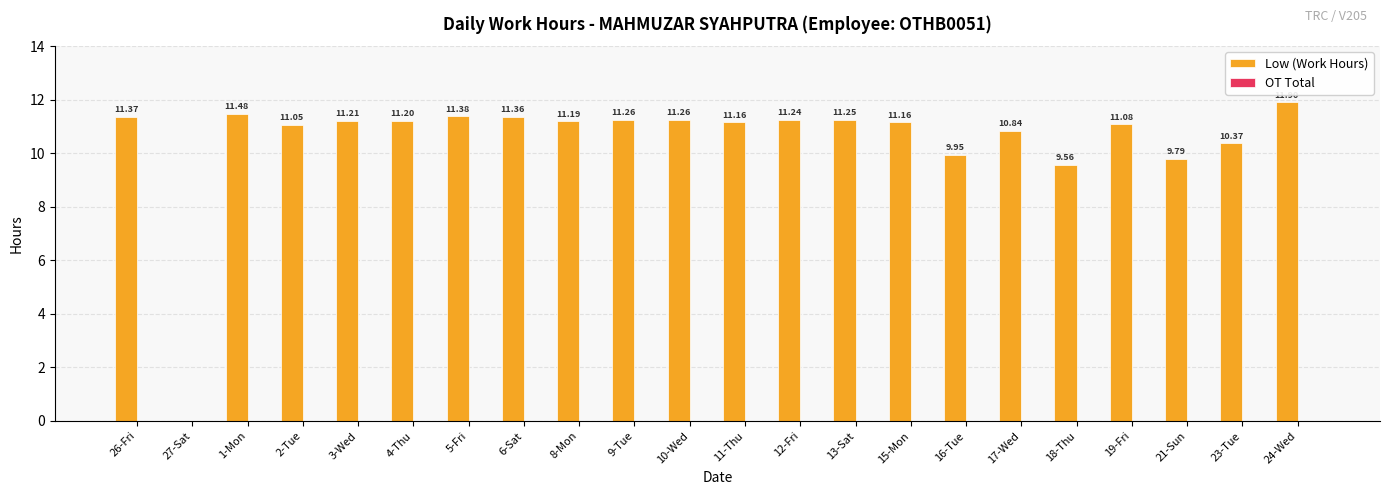

What is the ratio of the value at 18-Thu to the value at 9-Tue?

0.8